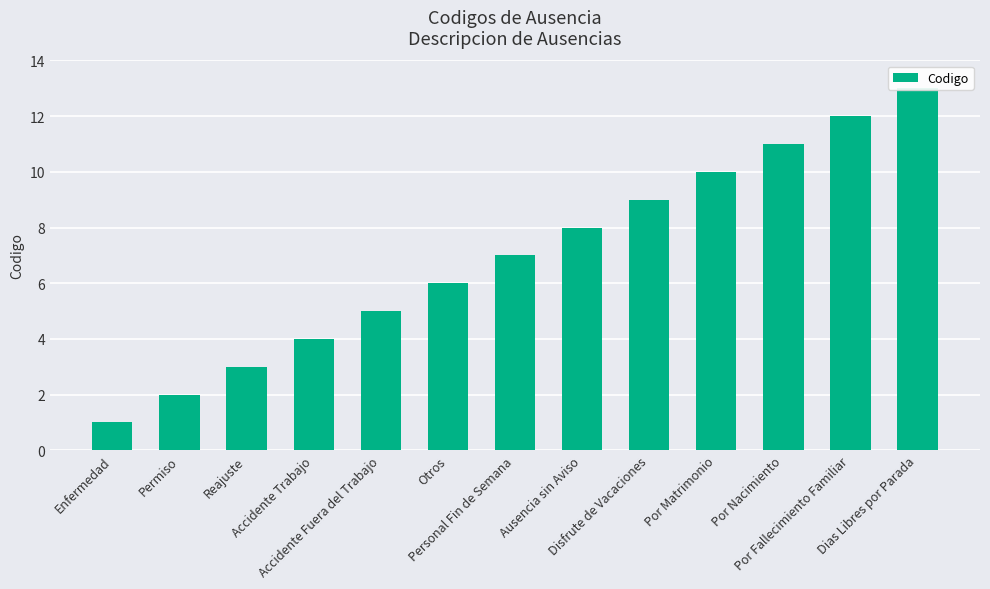

Reading right to left, extract all data points from this chart.

13	12	11	10	9	8	7	6	5	4	3	2	1